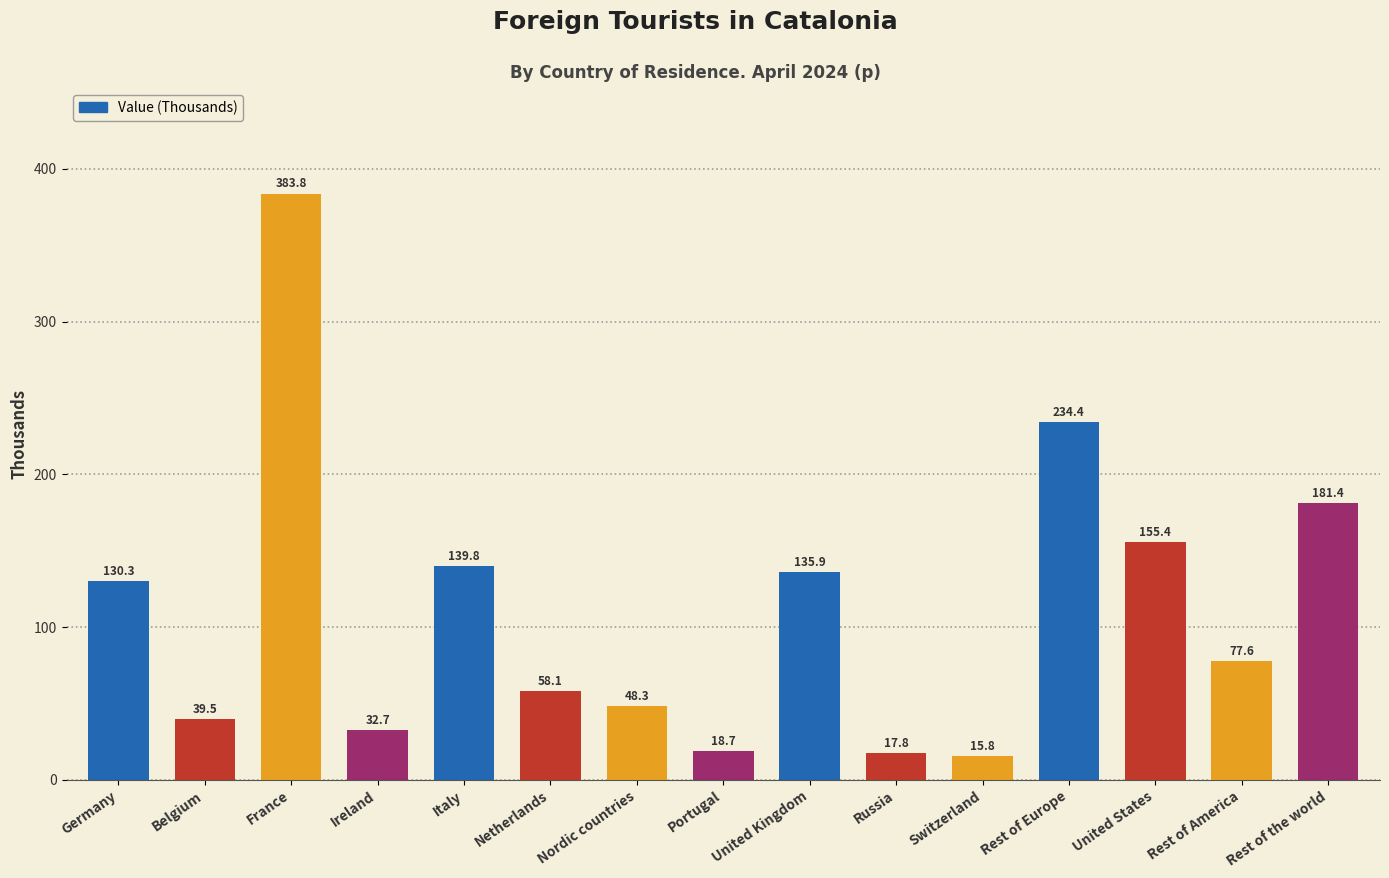

How many values are below 77?

7